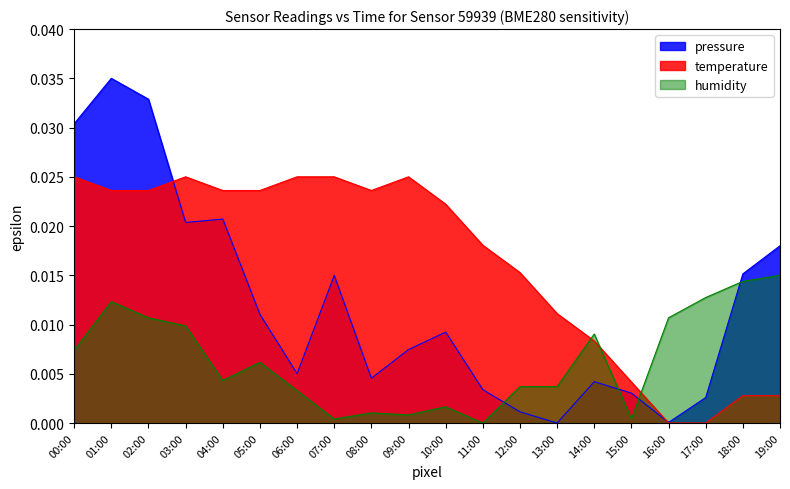

Is it true that pressure equals 0.0 at 04:00?

False